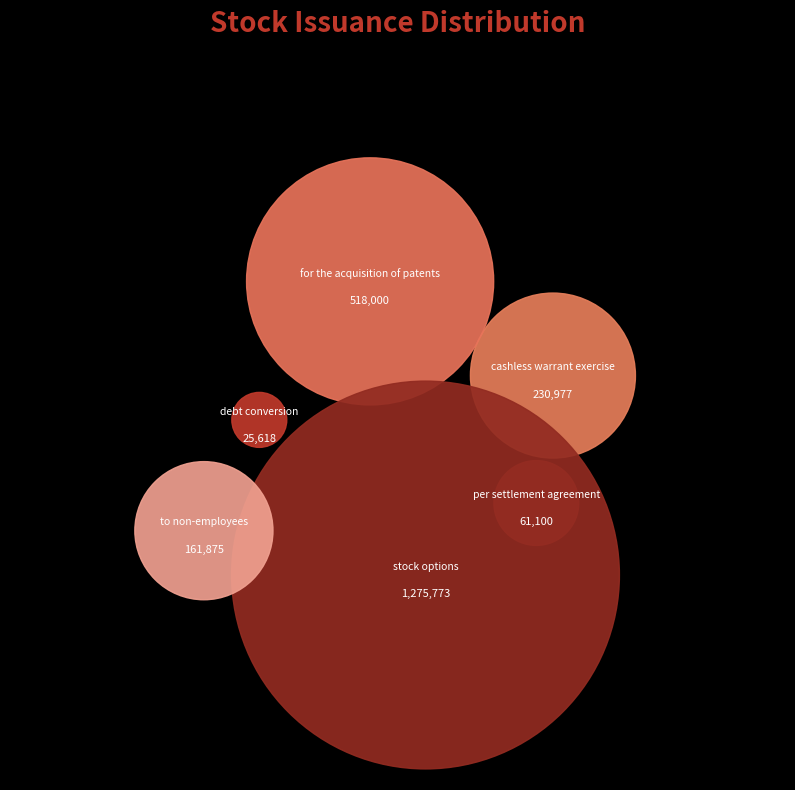

Which category has the smallest portion of the pie?

Stock issued upon debt conversion